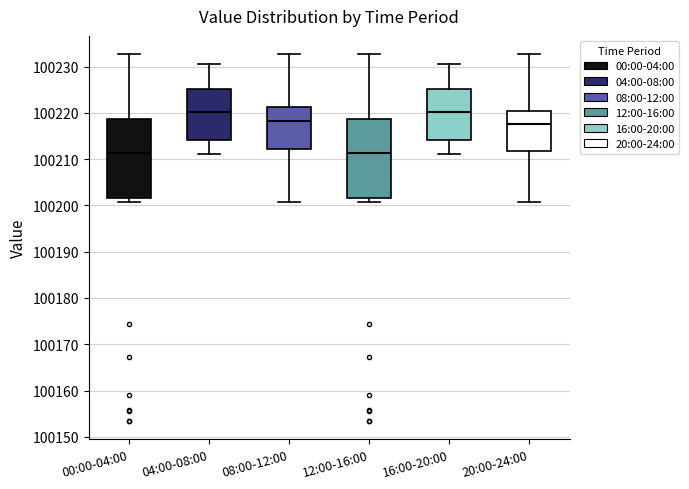

Reading left to right, transcribe this box plot: for each box, give where its median line is, the range the box spans, and where its two whiskers end, as read against the y-axis. The values are not printed on the chart, so give them approximately, as read against the axis.

00:00-04:00: median 100211, box 100202 to 100219, whiskers 100201 to 100233
04:00-08:00: median 100220, box 100214 to 100225, whiskers 100211 to 100231
08:00-12:00: median 100218, box 100212 to 100221, whiskers 100201 to 100233
12:00-16:00: median 100211, box 100202 to 100219, whiskers 100201 to 100233
16:00-20:00: median 100220, box 100214 to 100225, whiskers 100211 to 100231
20:00-24:00: median 100218, box 100212 to 100220, whiskers 100201 to 100233